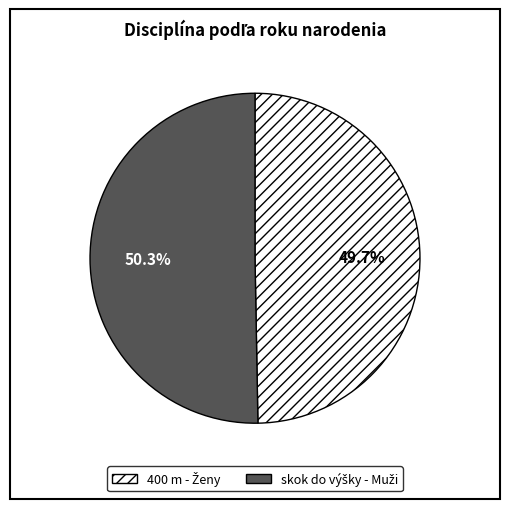

Is there a majority slice in this chart?

Yes